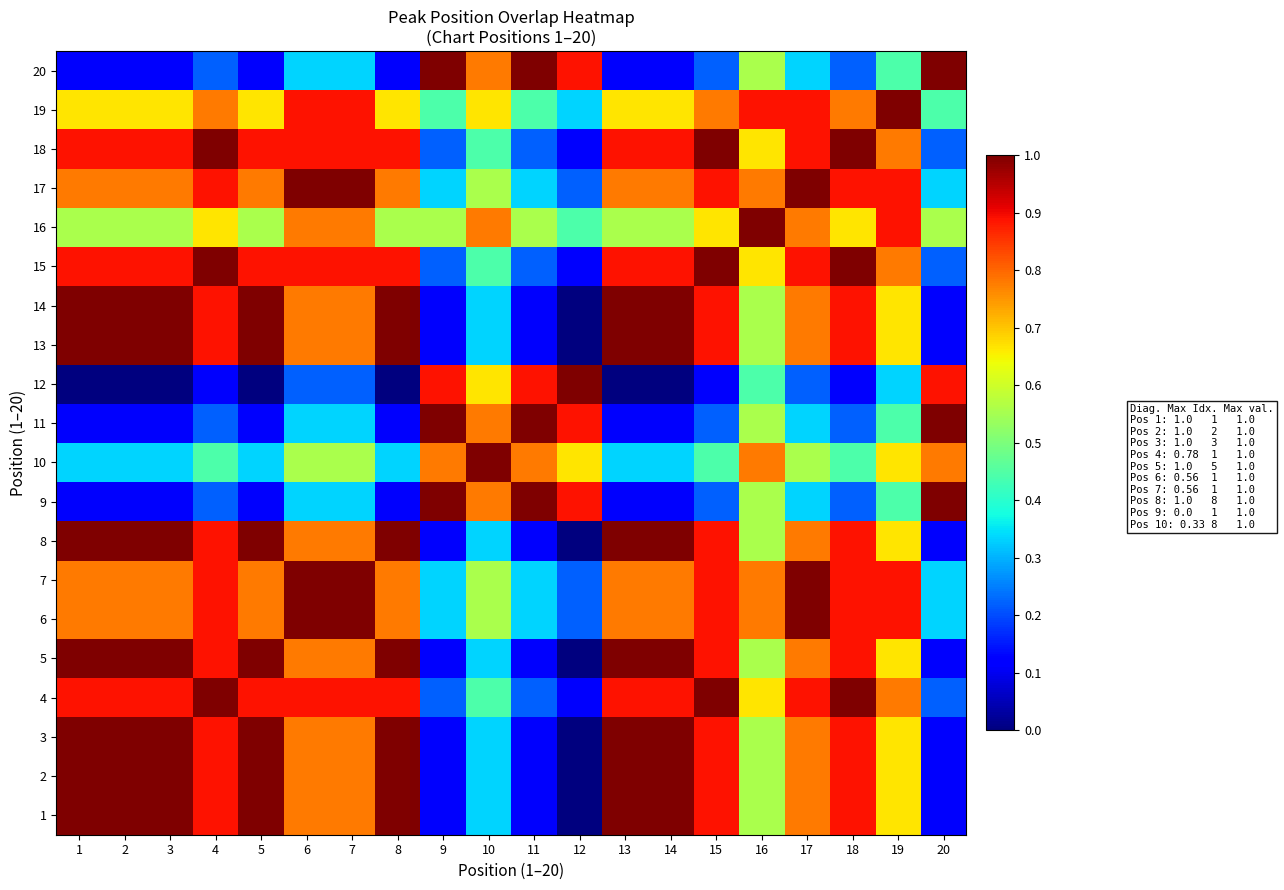

Which series has the largest total across all categories?

4